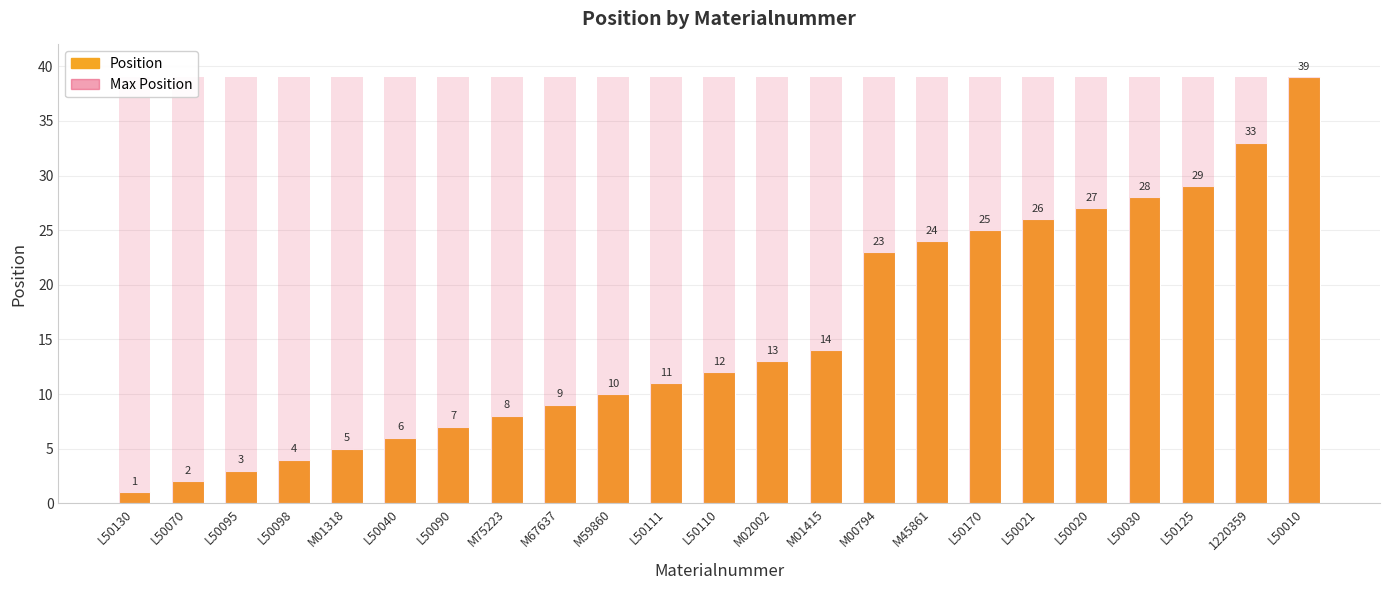

Which has a higher value, L50010 or L50110?

L50010